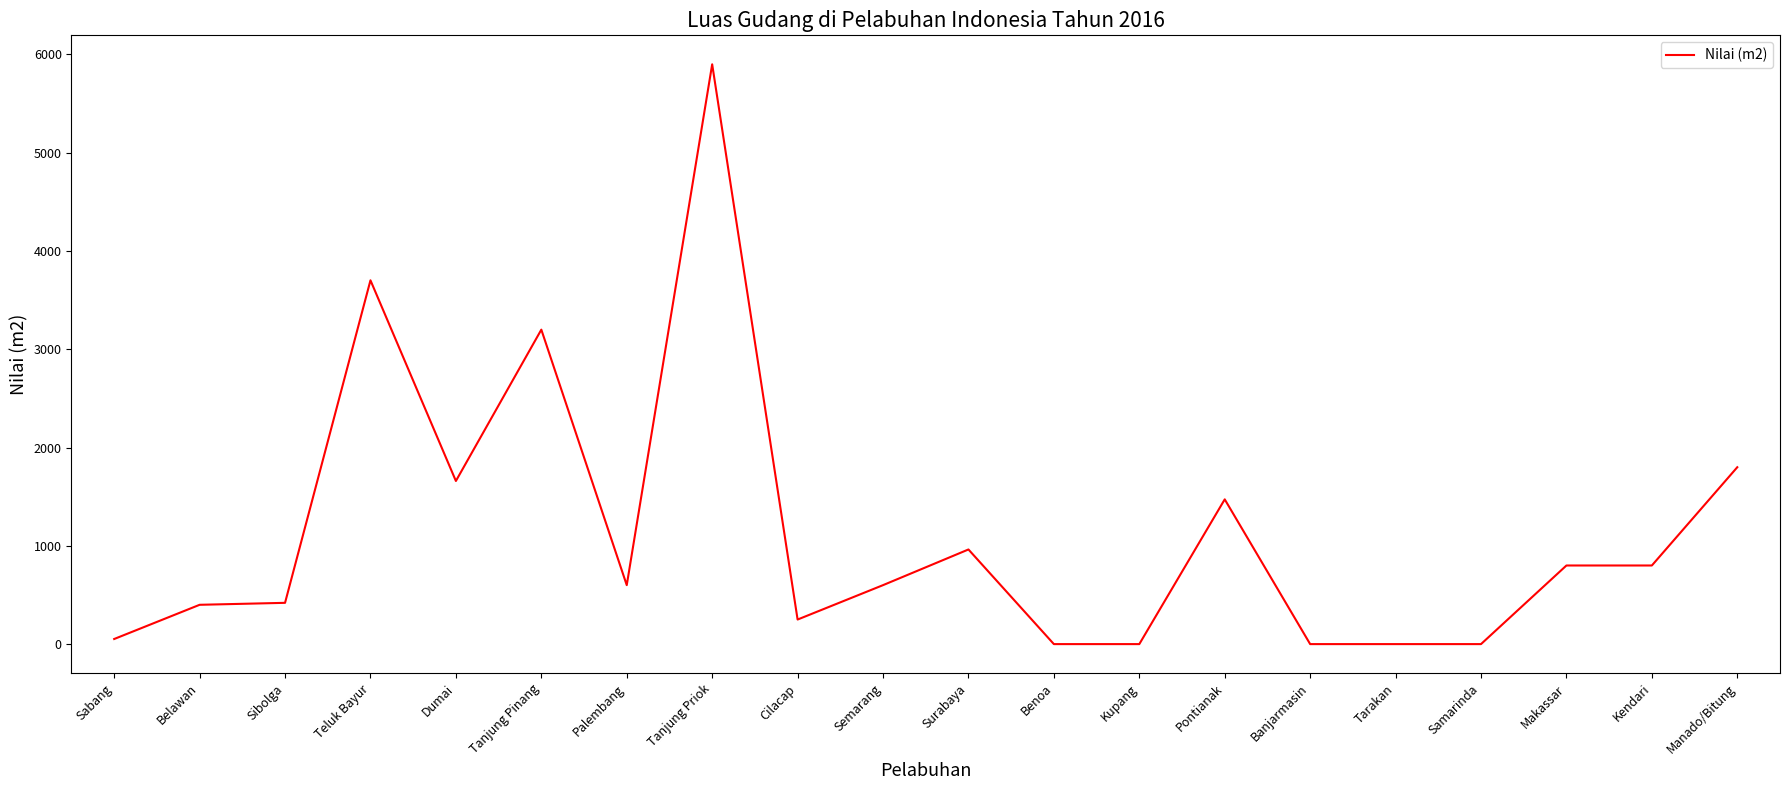

What is the greatest value displayed?

5900